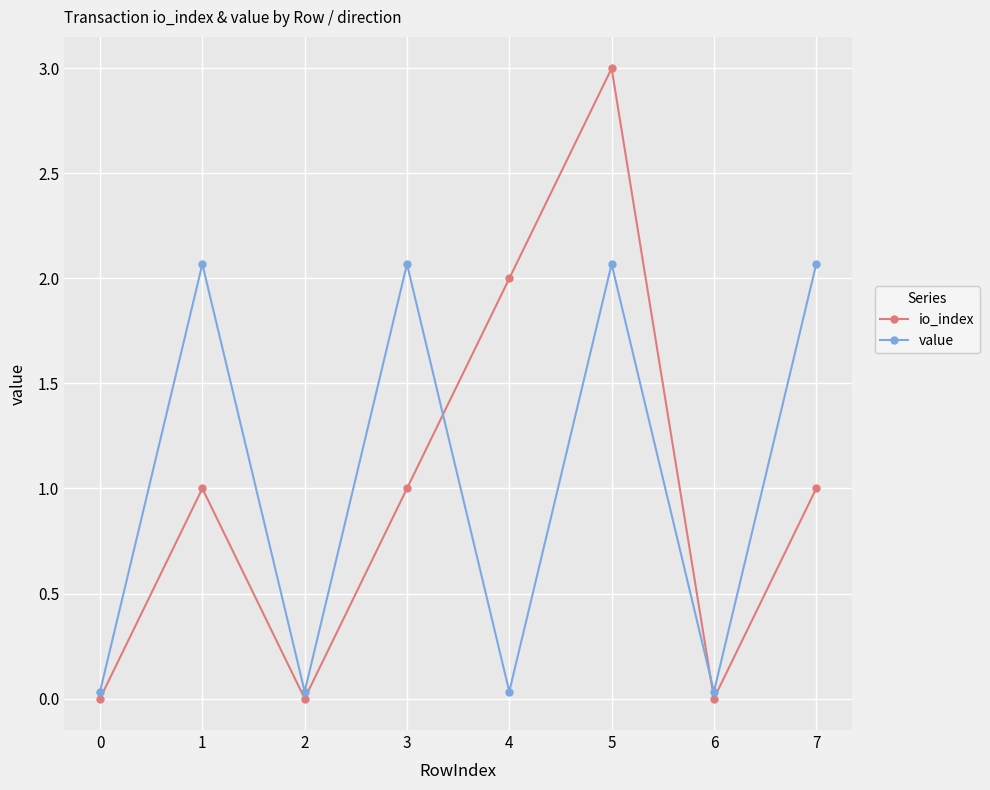

What is the spread (max minus min) of values at 5?

0.9